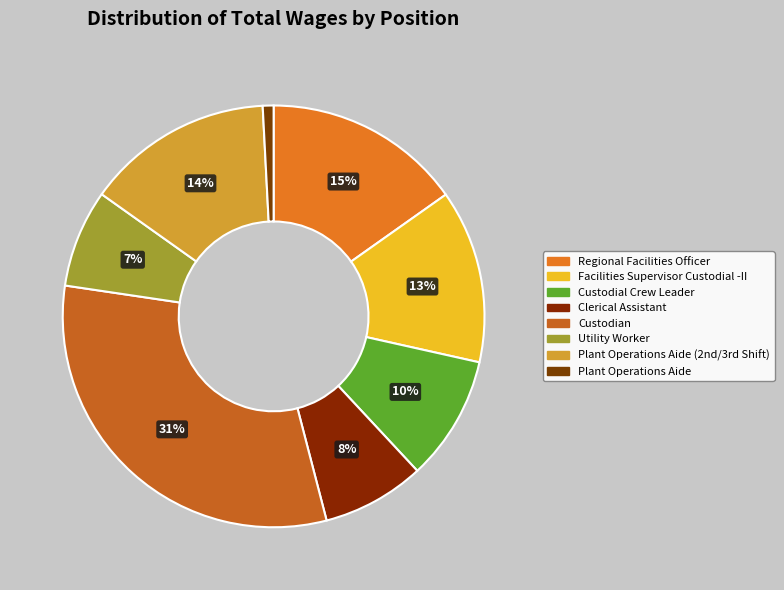

Count the number of slices in the pie.

8